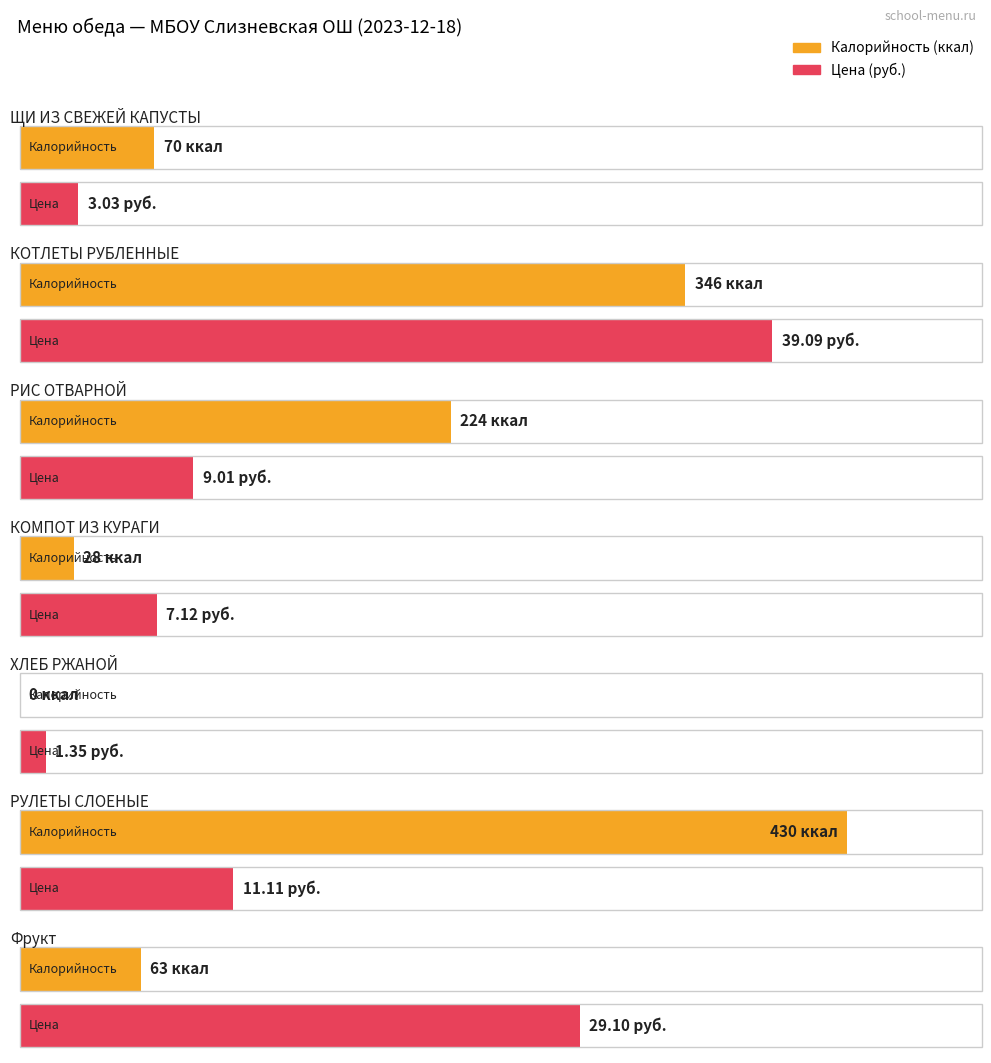

Reading left to right, list all the values displayed in this chart.

Калорийность: ЩИ ИЗ СВЕЖЕЙ КАПУСТЫ=70.0	КОТЛЕТЫ РУБЛЕННЫЕ=346.0	РИС ОТВАРНОЙ=224.0	КОМПОТ ИЗ КУРАГИ=28.0	ХЛЕБ РЖАНОЙ=0.0	РУЛЕТЫ СЛОЕНЫЕ=430.0	Фрукт=63.0
Цена: ЩИ ИЗ СВЕЖЕЙ КАПУСТЫ=3.0	КОТЛЕТЫ РУБЛЕННЫЕ=39.1	РИС ОТВАРНОЙ=9.0	КОМПОТ ИЗ КУРАГИ=7.1	ХЛЕБ РЖАНОЙ=1.4	РУЛЕТЫ СЛОЕНЫЕ=11.1	Фрукт=29.1